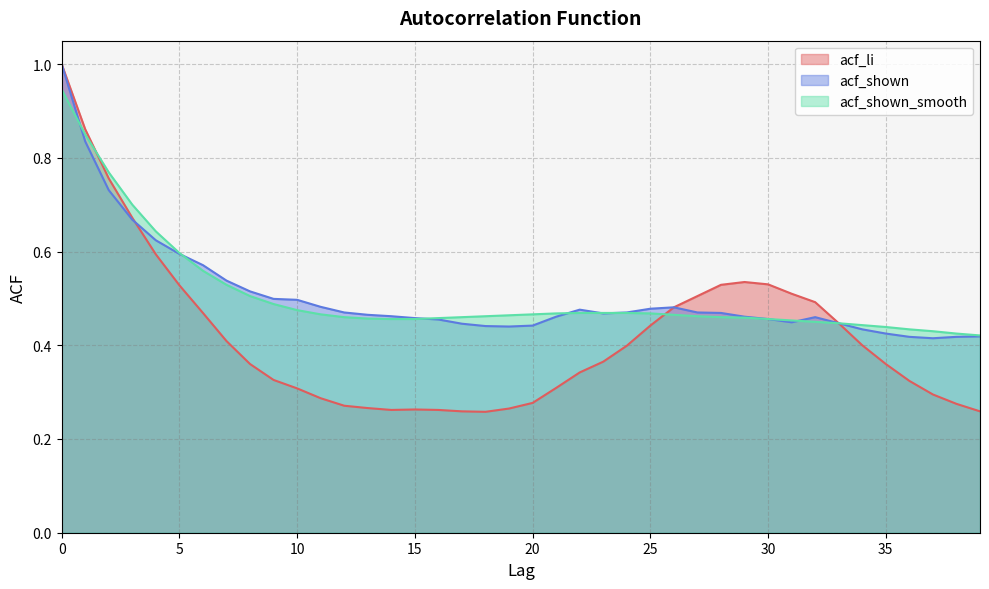

The value of acf_shown_smooth at 38 is 0.4. True or false?

True